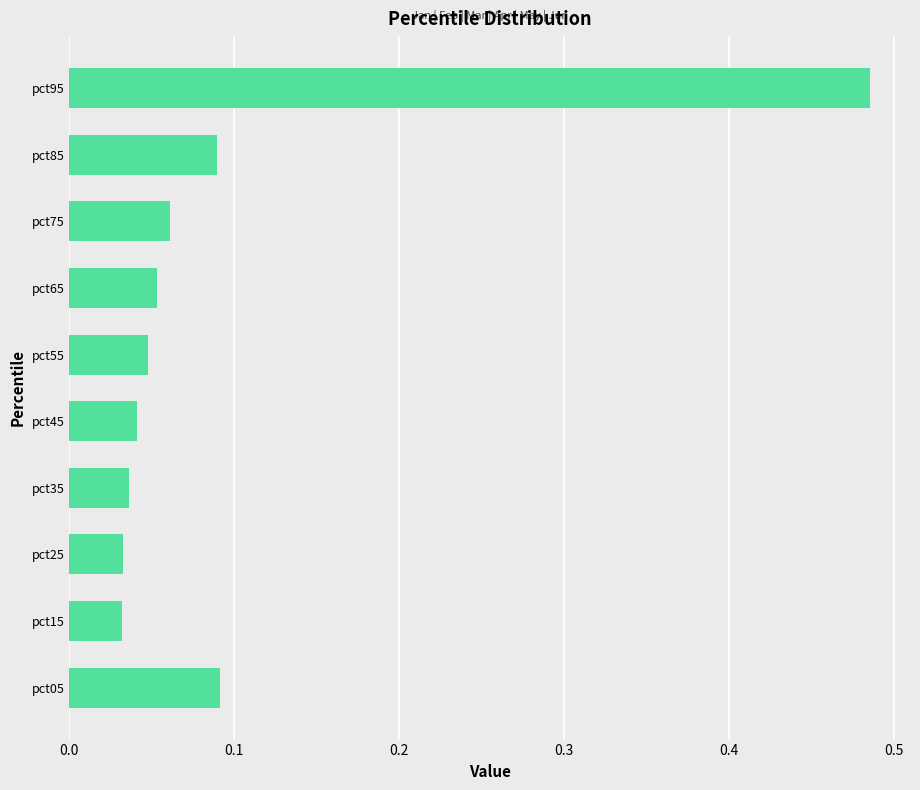

What is the change in value from pct75 to pct95?

+0.4